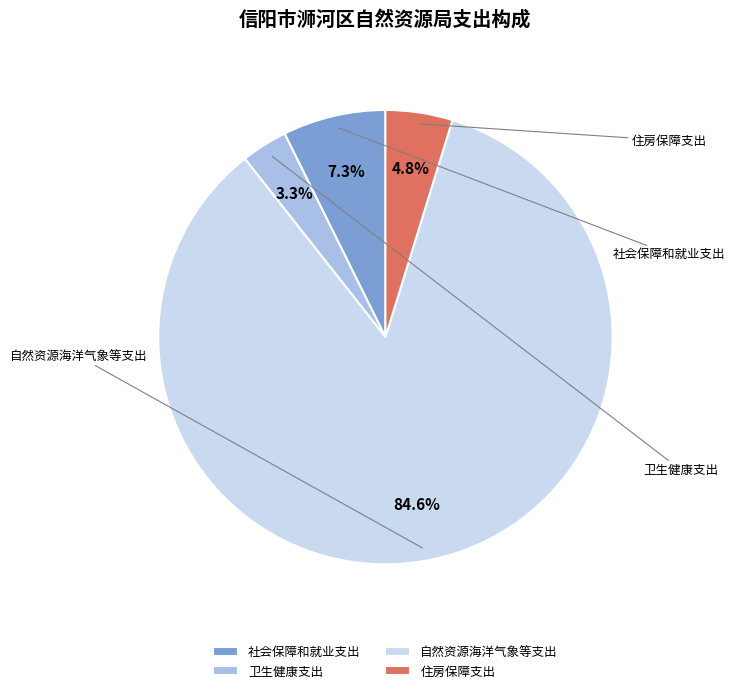

Approximately how many times larger is the value at 自然资源海洋气象等支出 compared to 住房保障支出?

17.7